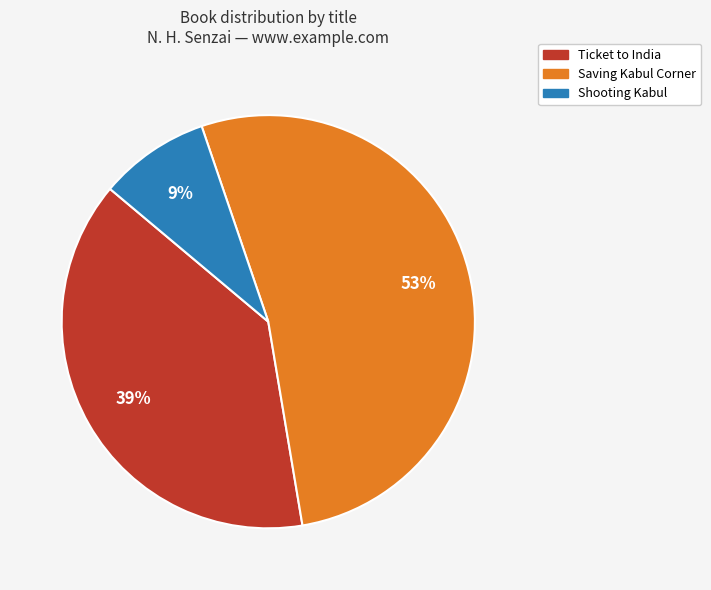

To the nearest percent, what is the average slice percentage?

33%